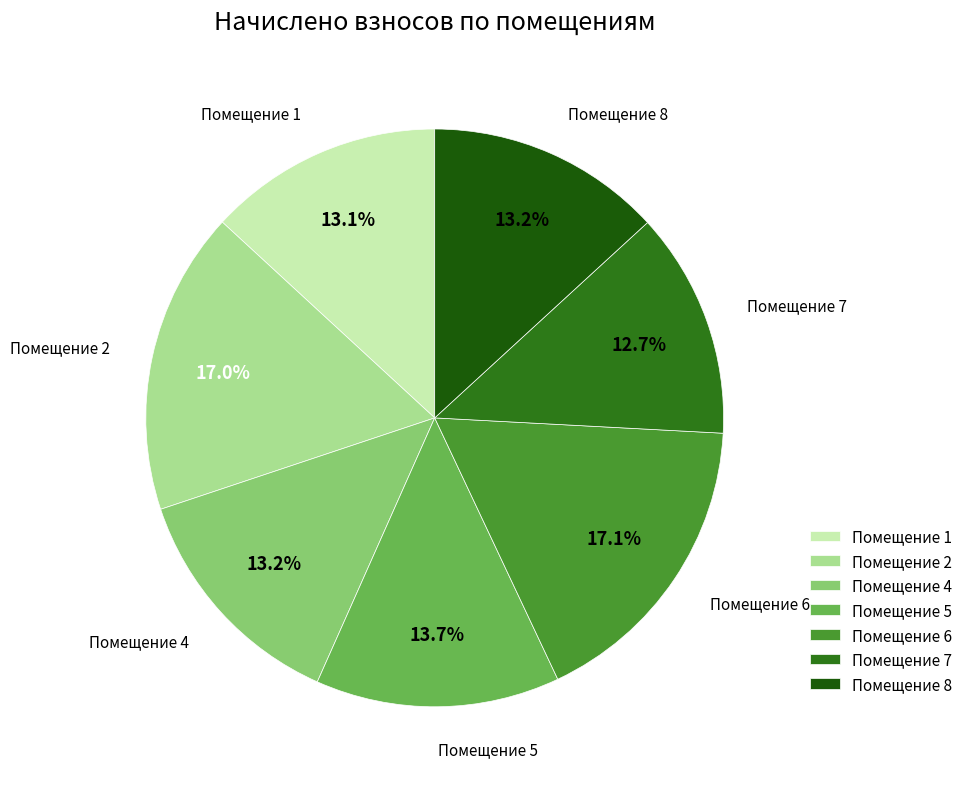

Do Помещение 2 and Помещение 1 together represent more than half of the pie?

No